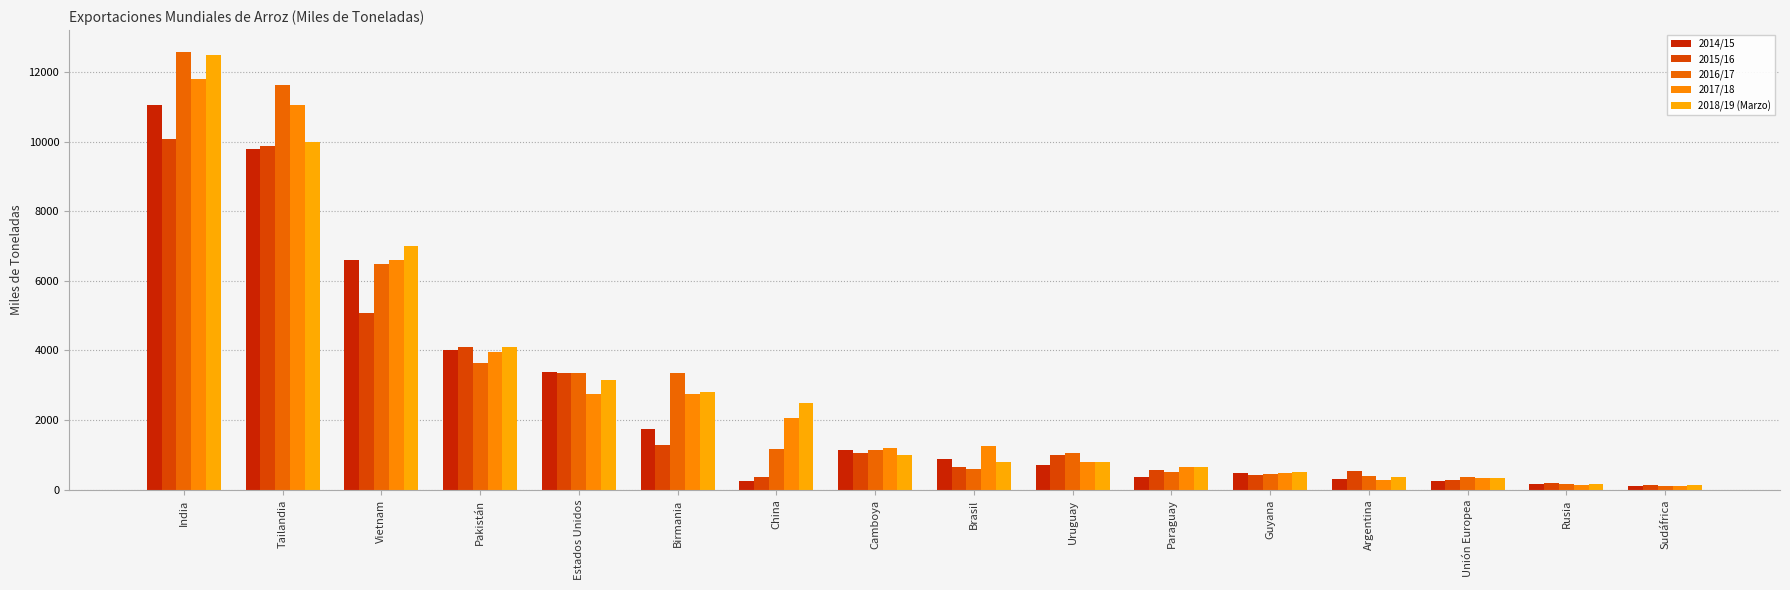

At which label does 2015/16 reach its peak?

India